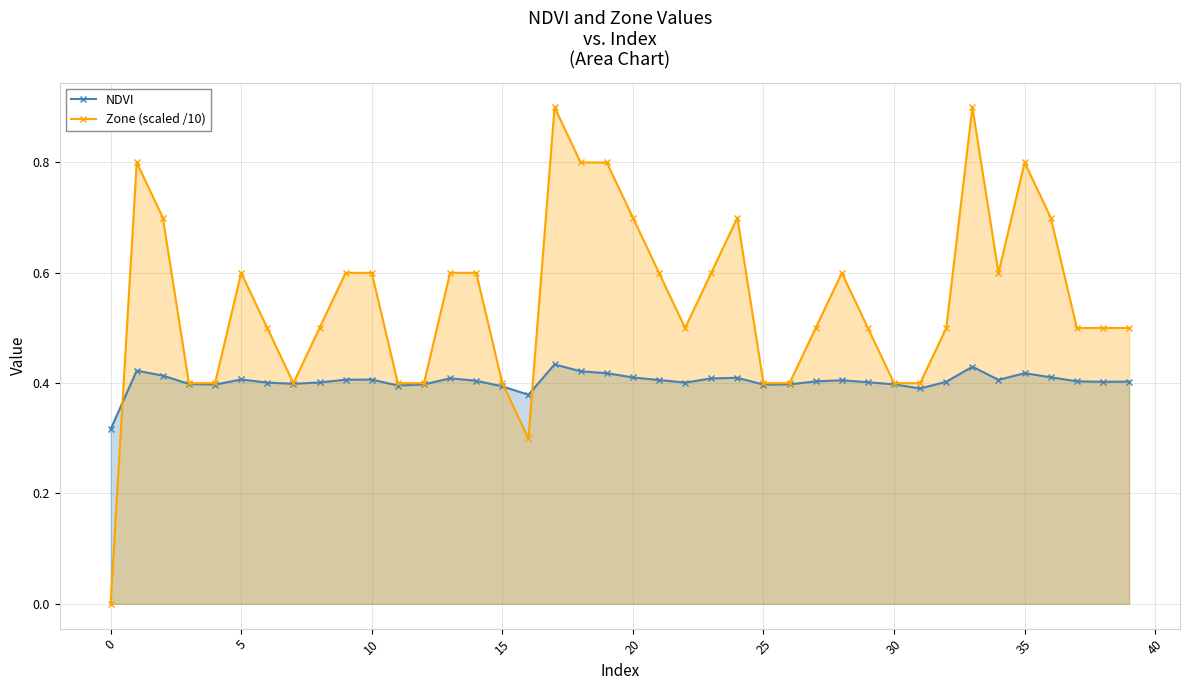

At which label does NDVI reach its minimum?

0